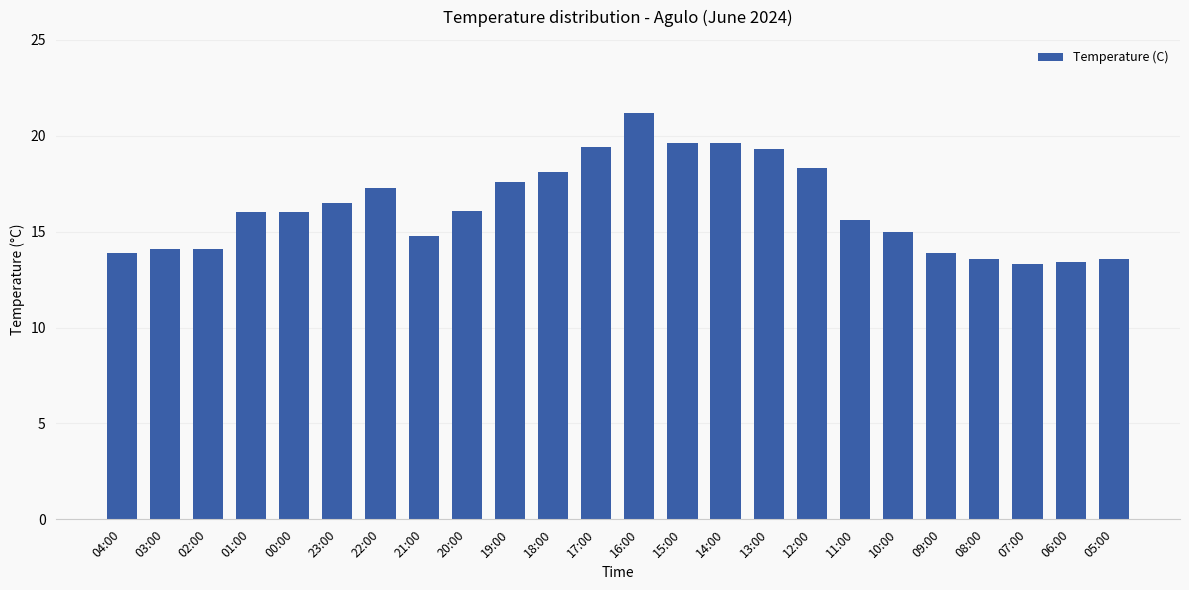

How many categories are shown in the chart?

24